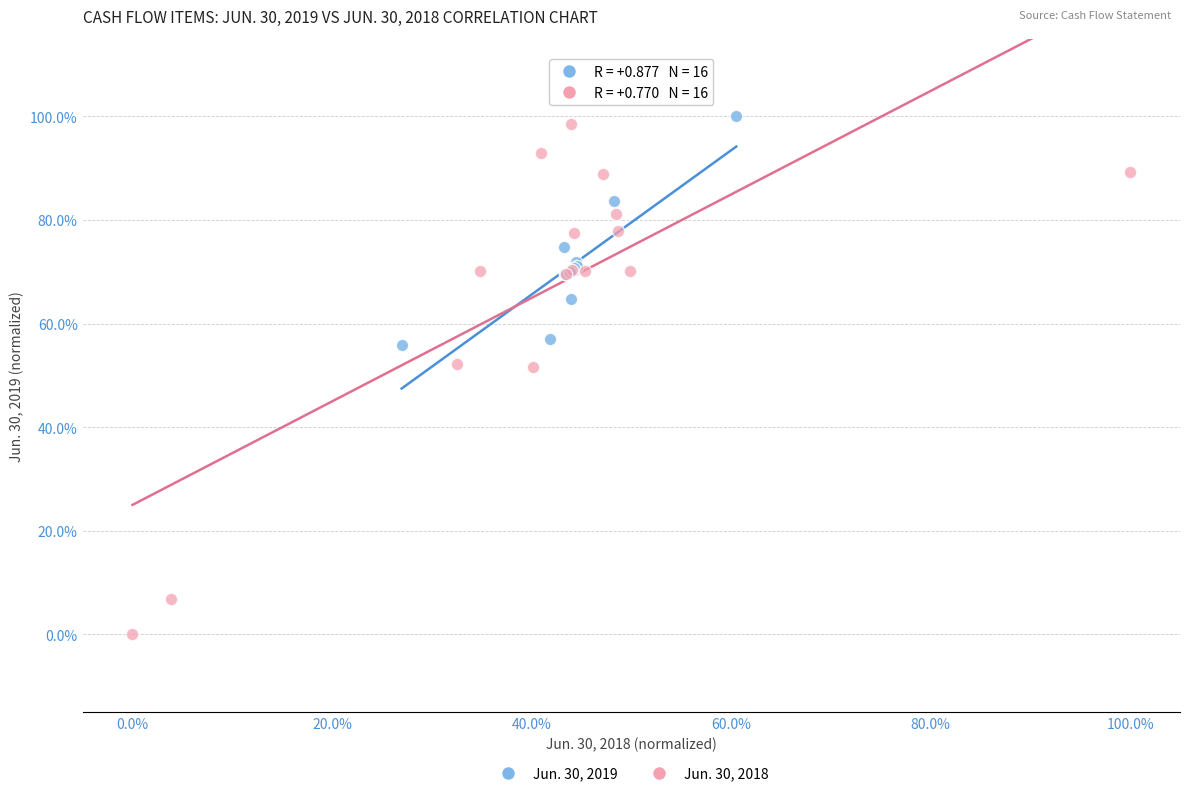

What are all the series names shown in the legend?

Jun. 30, 2019, Jun. 30, 2018